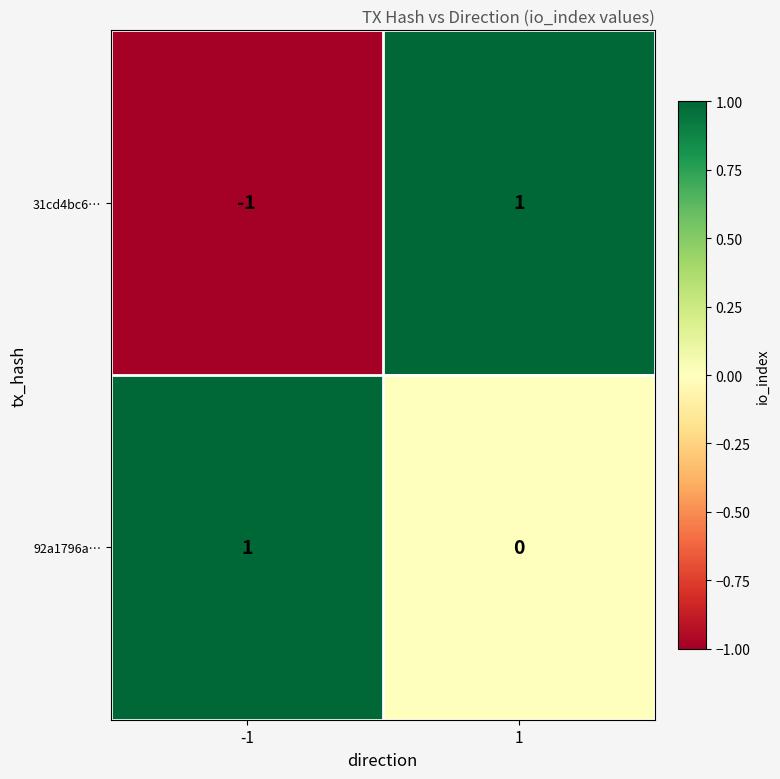

What is the spread (max minus min) of values at 1?

1